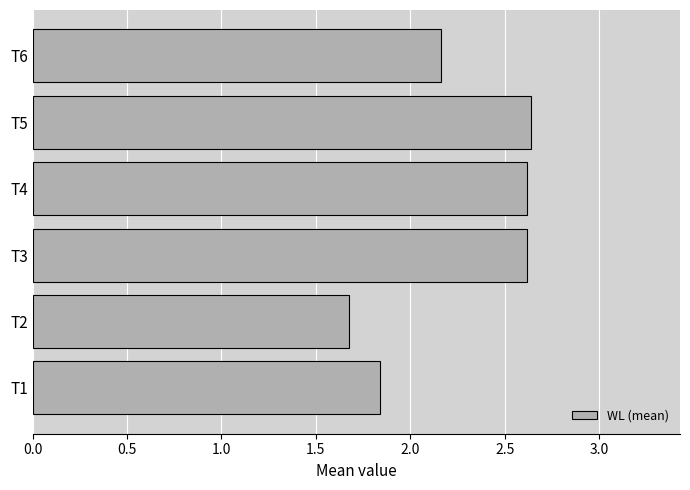

Is it true that the value at T5 is 2.6?

True